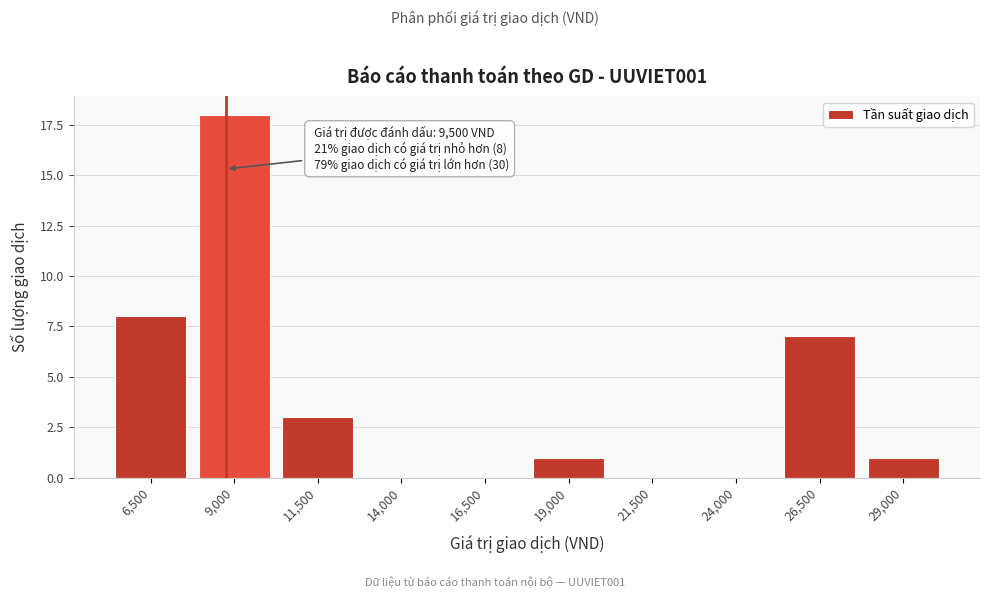

Reading left to right, transcribe all the data shown in this chart.

6,500=8	9,000=18	11,500=3	14,000=0	16,500=0	19,000=1	21,500=0	24,000=0	26,500=7	29,000=1